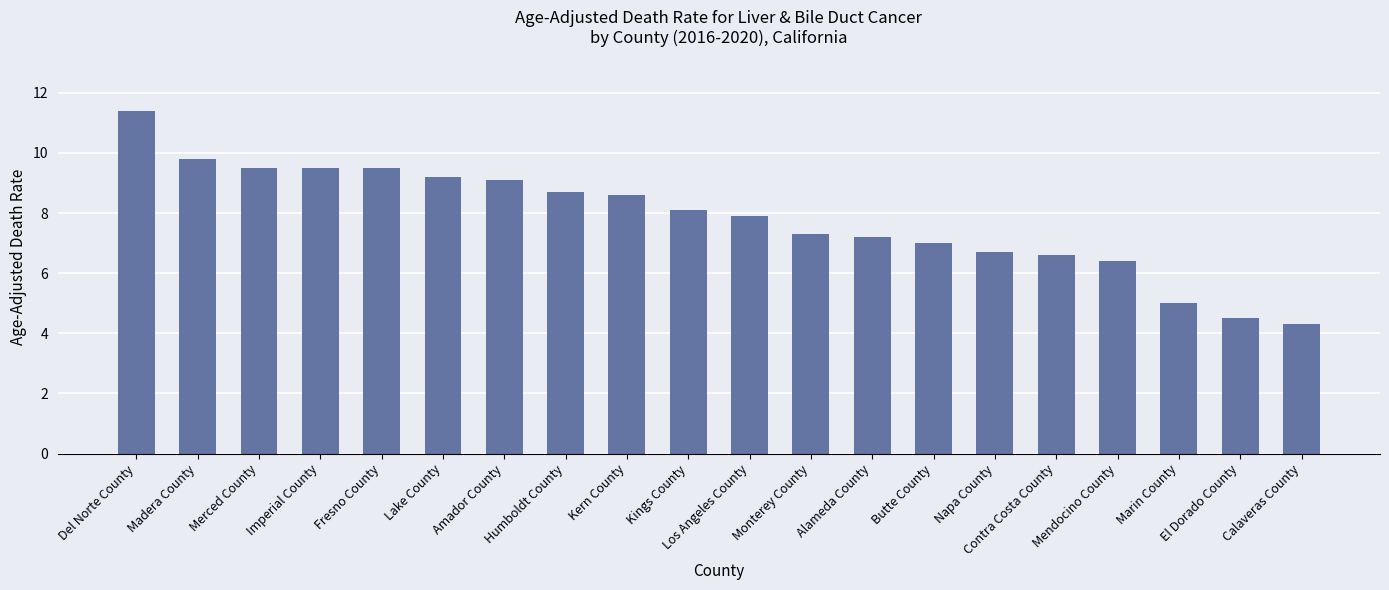

How many data points are less than 8?

10